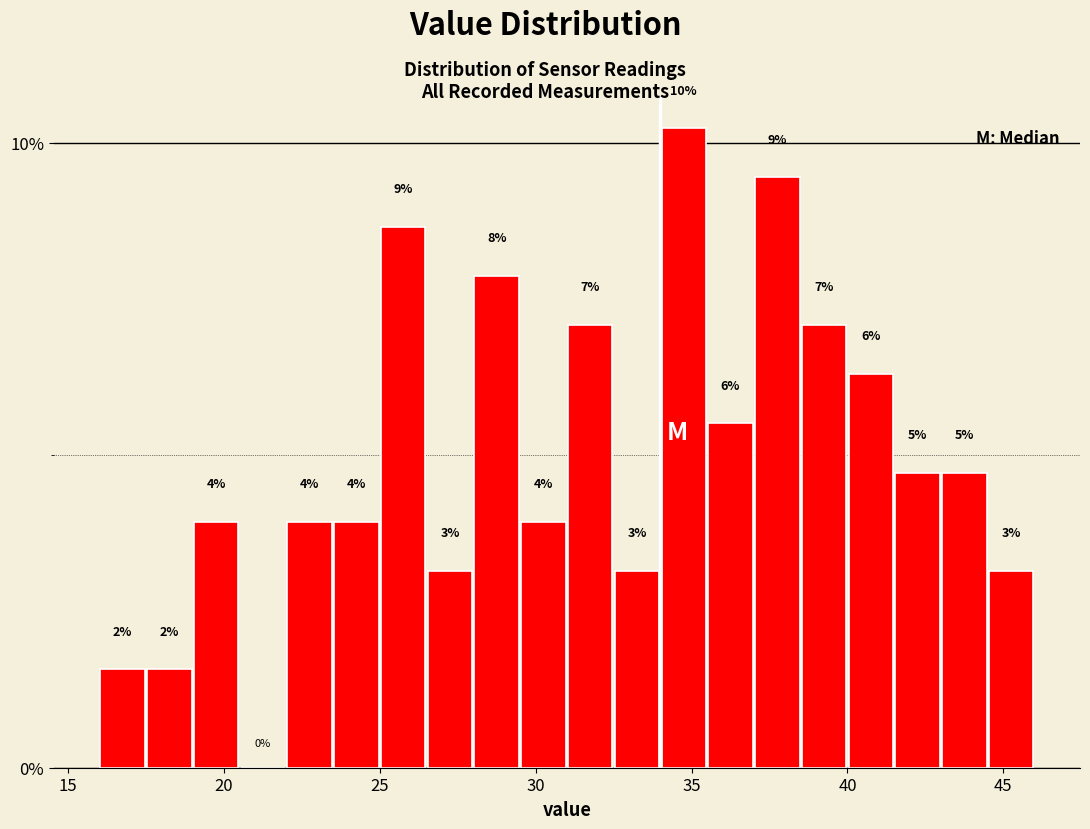

Around what value on the x-axis is the tallest bar? Give the approximate position of its centre, as read against the axis.

35.0